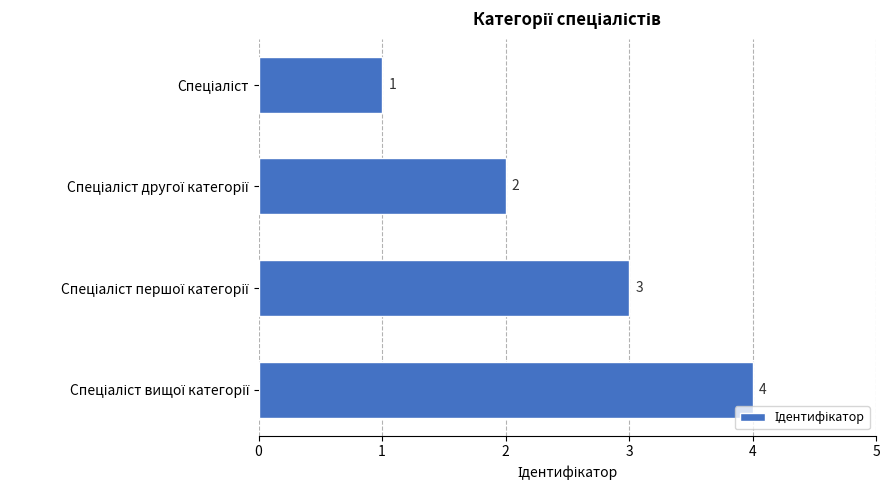

Count the values in the range 2 to 4.

3